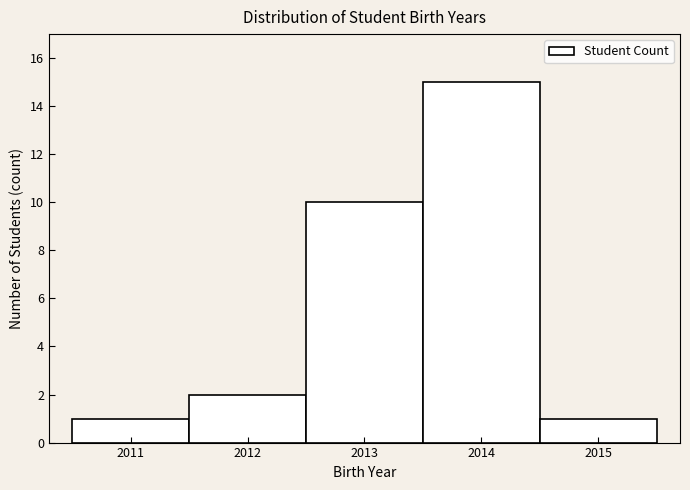

What is the height of the bar covering 2011.5 to 2012.5 on the x-axis? The values are not printed on the chart, so give them approximately, as read against the axis.

2